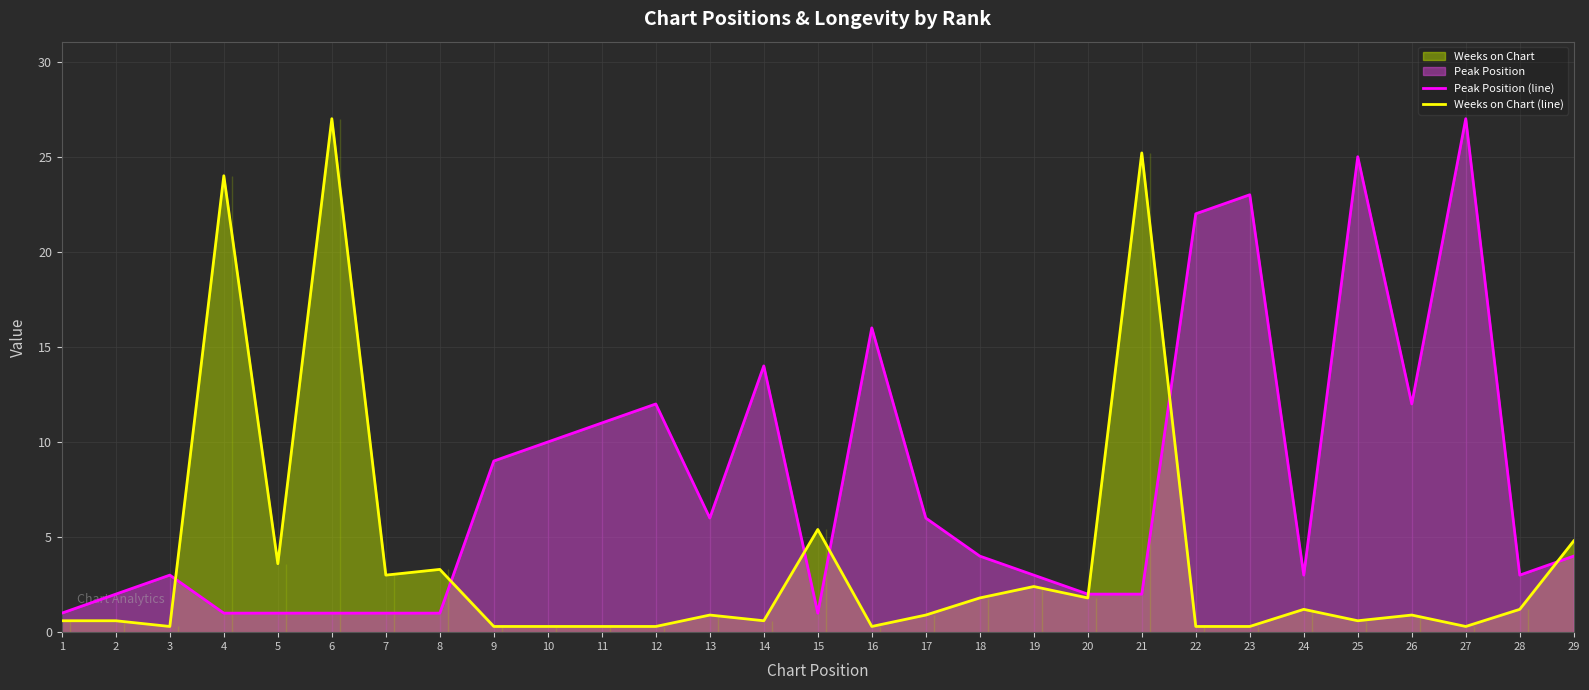

In Peak Position (line), how many points are higher than both neighbors (excluding endpoints)?

7